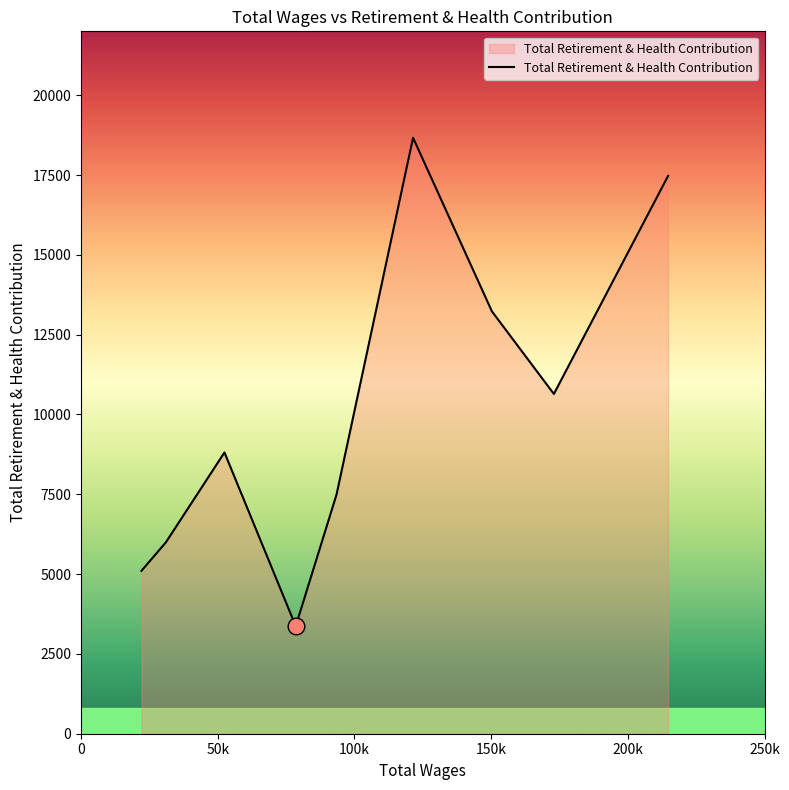

What is the difference between the maximum and minimum values?

15296